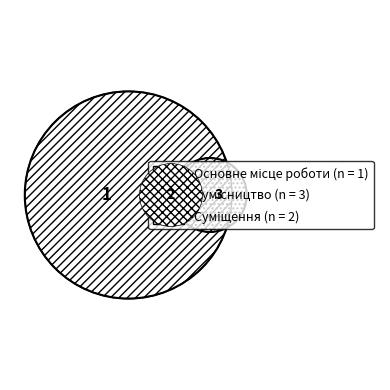

To the nearest percent, what is the average slice percentage?

33%